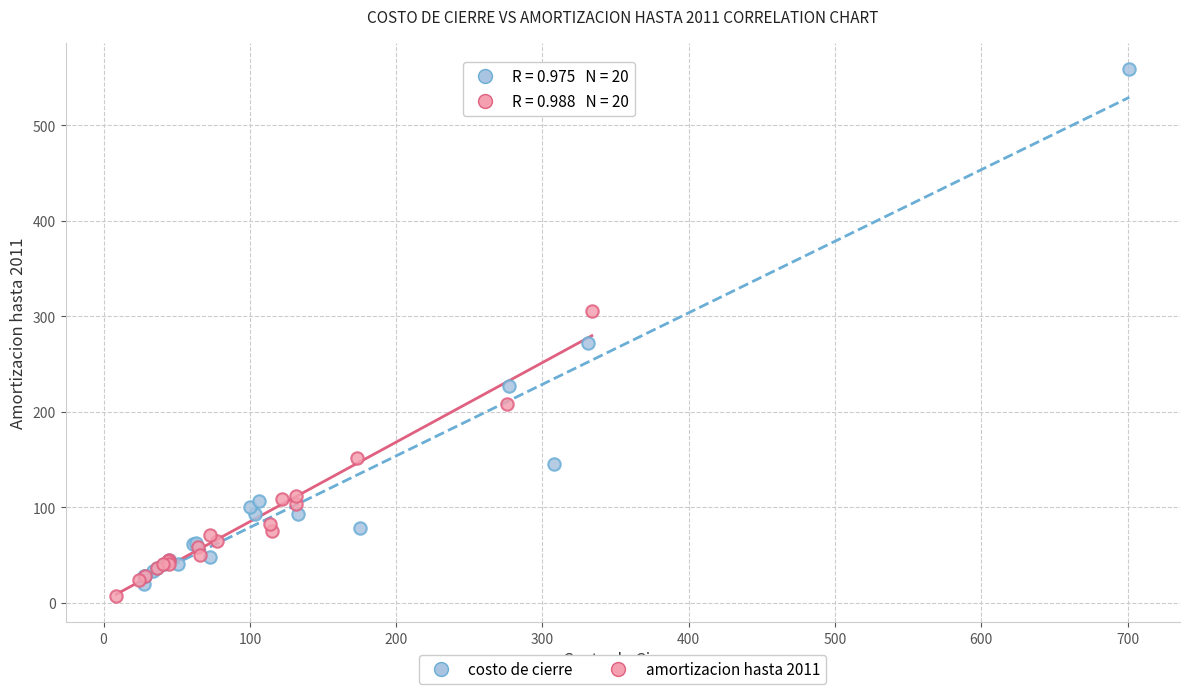

Which series has the largest Y range (max minus min)?

costo de cierre